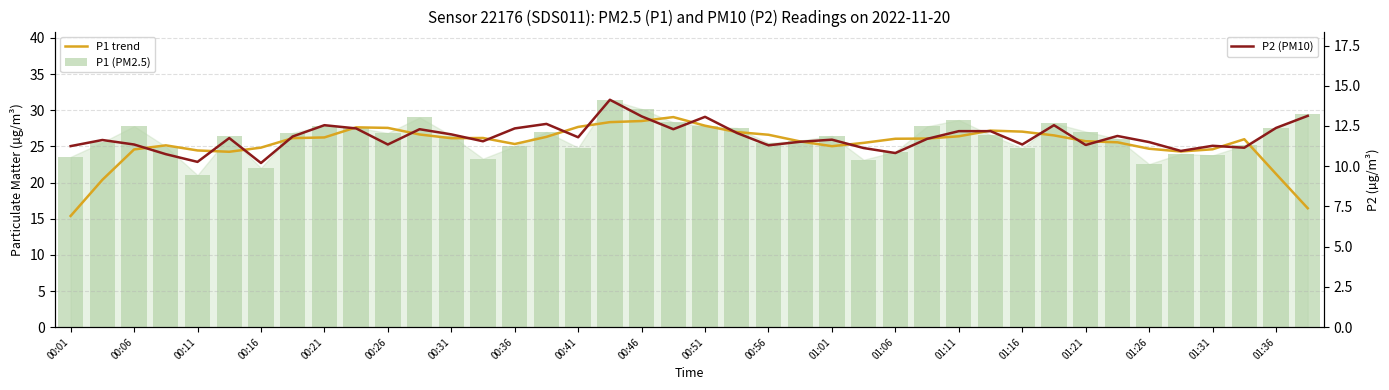

What is the value of the P1 trend bar at the 37th from the left?

24.6